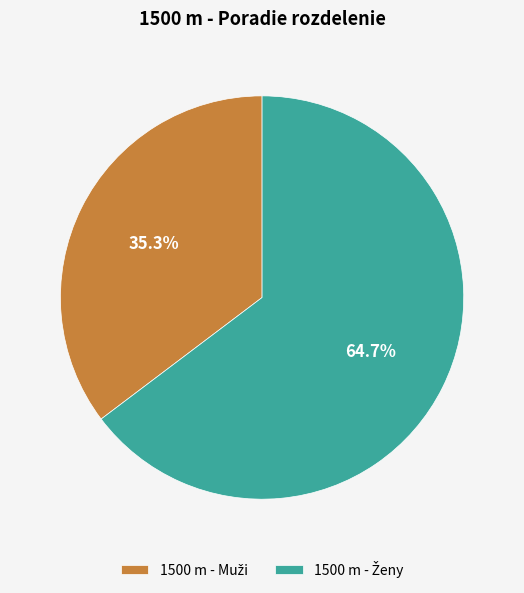

Is there any slice that represents more than half of the pie?

Yes